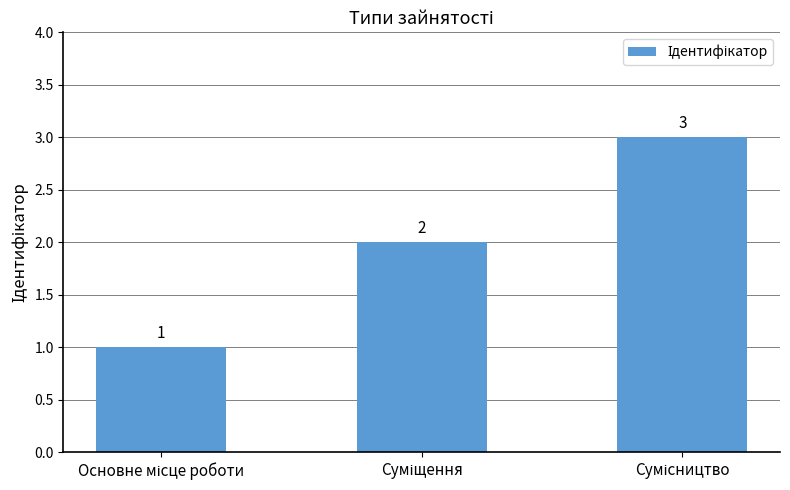

What is the greatest value displayed?

3